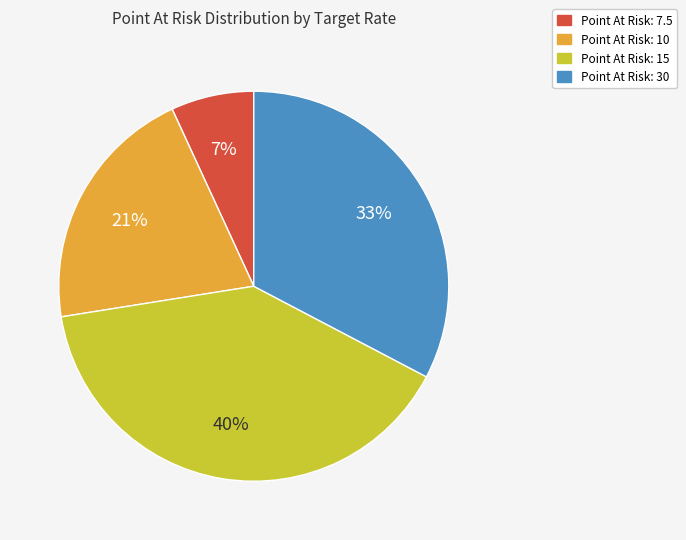

Is the sum of Point At Risk: 30 and Point At Risk: 15 greater than half?

Yes